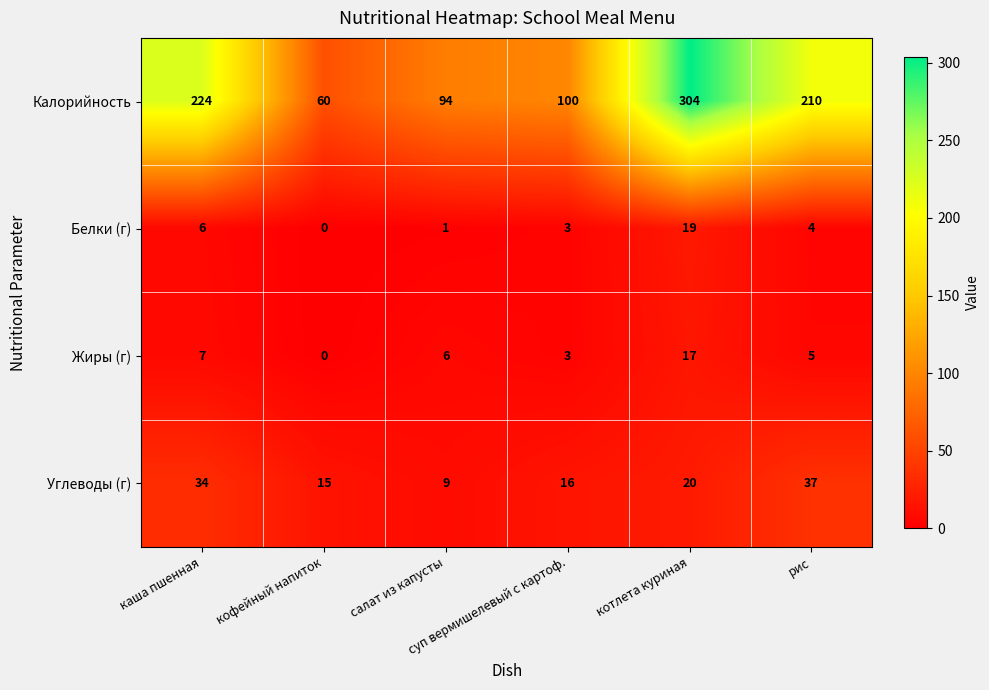

Which series changed the most between кофейный напиток and рис?

Калорийность